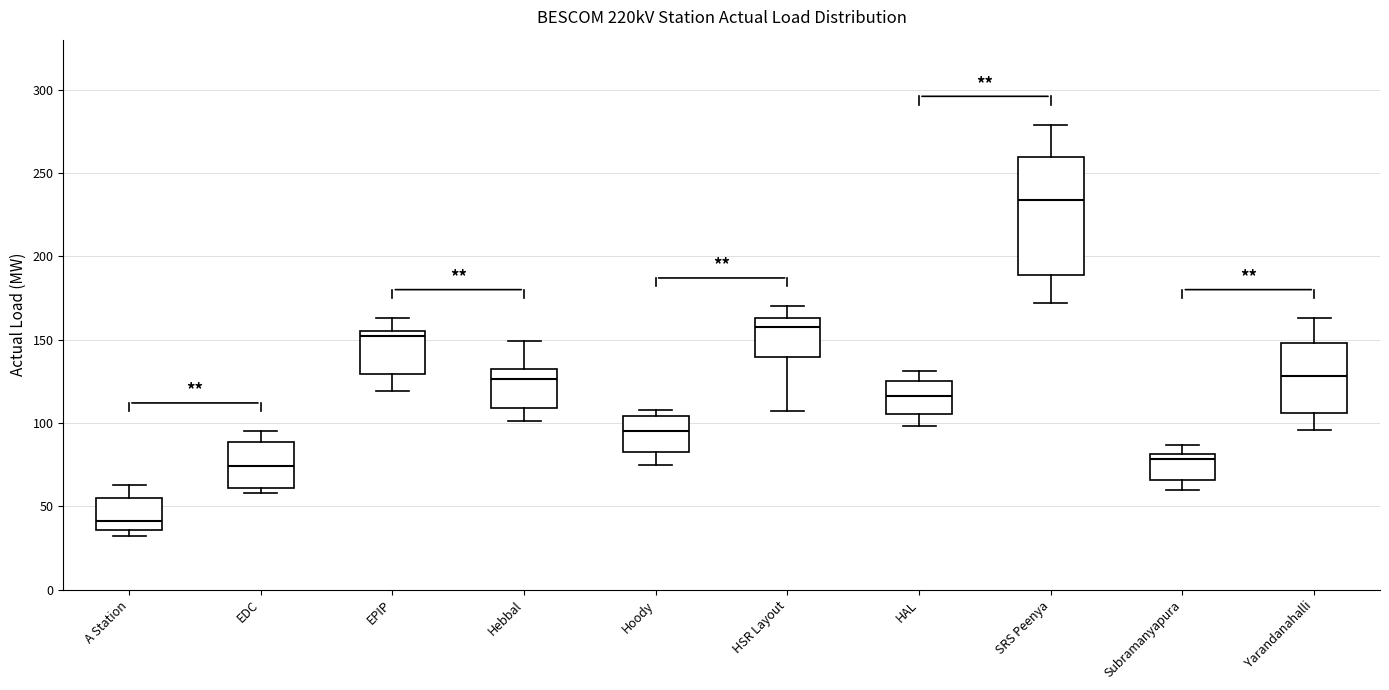

Reading left to right, transcribe this box plot: for each box, give where its median line is, the range the box spans, and where its two whiskers end, as read against the y-axis. The values are not printed on the chart, so give them approximately, as read against the axis.

A Station: median 40, box 35 to 55, whiskers 30 to 65
EDC: median 75, box 60 to 90, whiskers 60 (just below the box's lower edge) to 95
EPIP: median 150, box 130 to 155, whiskers 120 to 165
Hebbal: median 125, box 110 to 135, whiskers 100 to 150
Hoody: median 95, box 85 to 105, whiskers 75 to 110
HSR Layout: median 160, box 140 to 165, whiskers 105 to 170
HAL: median 115, box 105 to 125, whiskers 100 to 130
SRS Peenya: median 235, box 190 to 260, whiskers 170 to 280
Subramanyapura: median 80 (just below the box's upper edge), box 65 to 80, whiskers 60 to 85
Yarandanahalli: median 130, box 105 to 150, whiskers 95 to 165